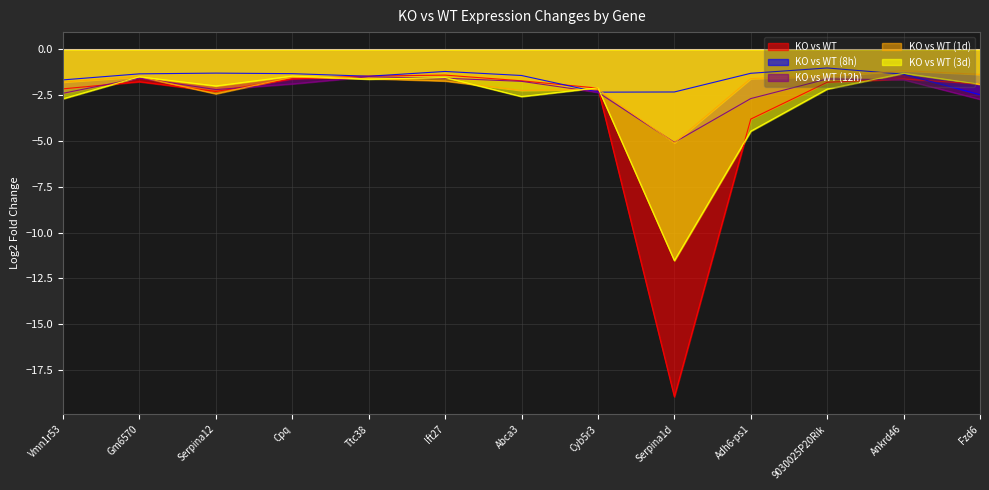

What is the value of the KO vs WT (3d) point at the 11th from the left?

-2.2